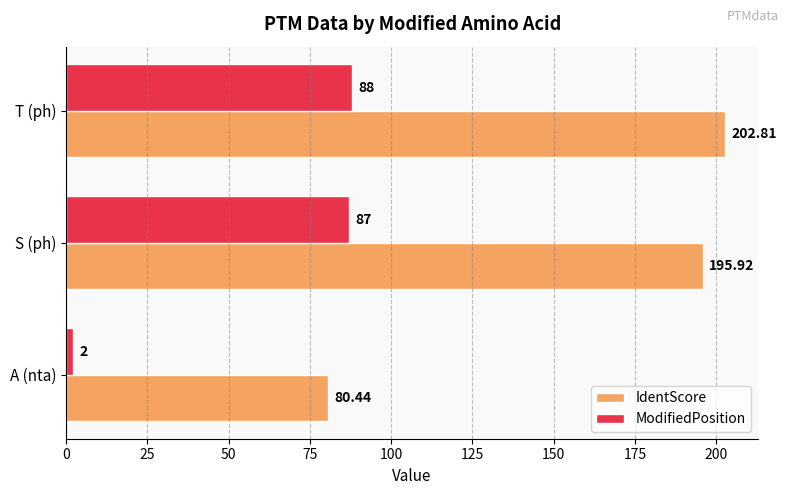

What are all the series names shown in the legend?

IdentScore, ModifiedPosition